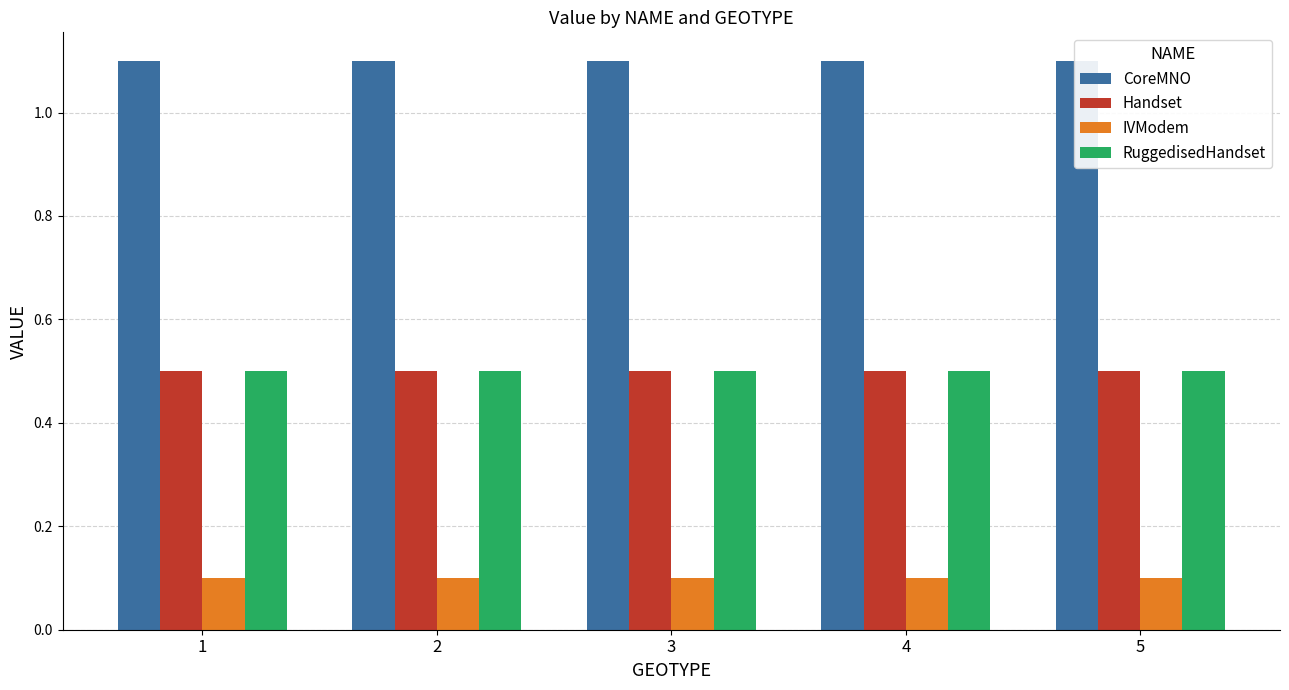

Are the bars horizontal?

No